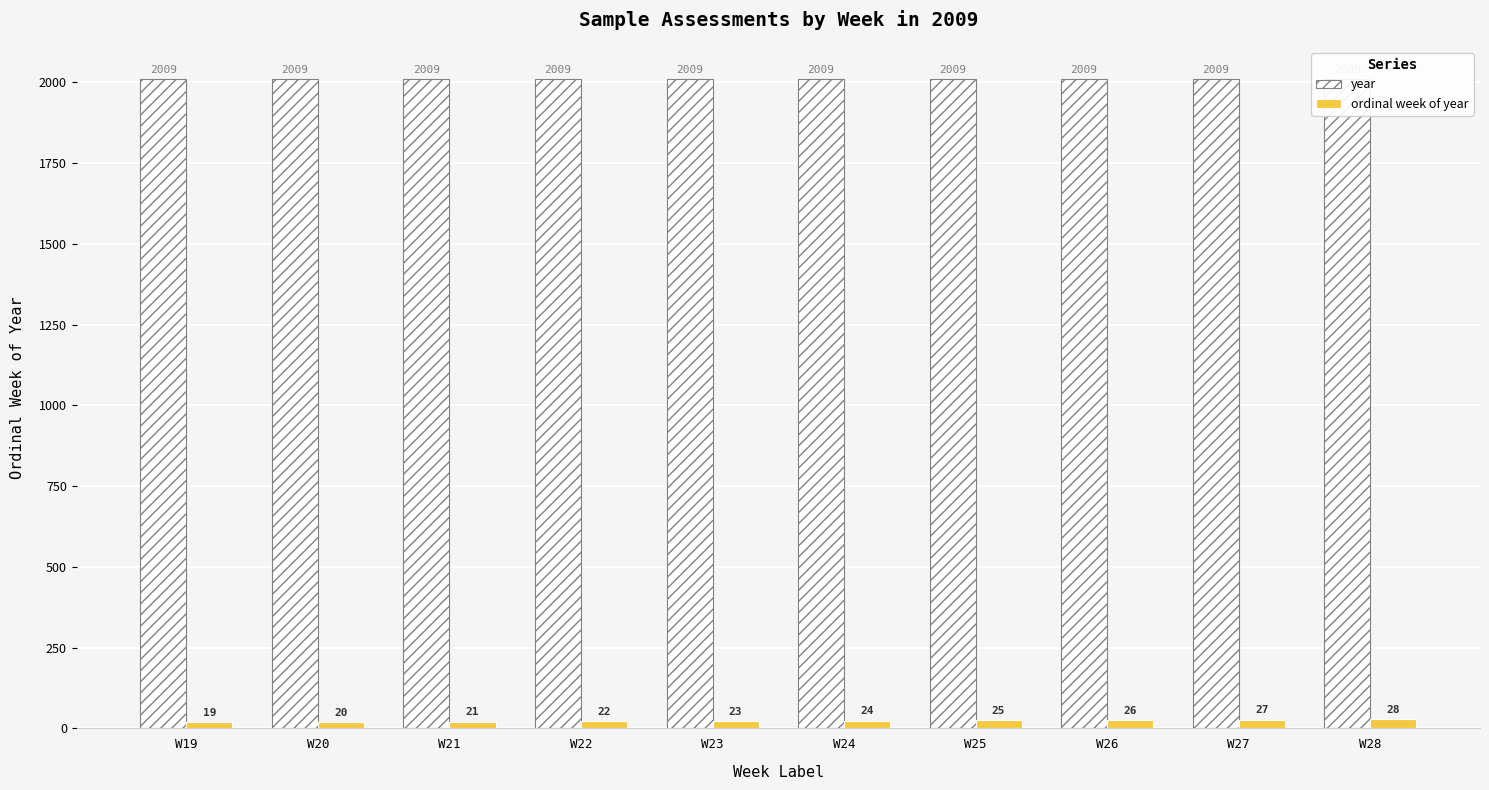

Rank the categories by year value from lowest to highest.

W19, W20, W21, W22, W23, W24, W25, W26, W27, W28